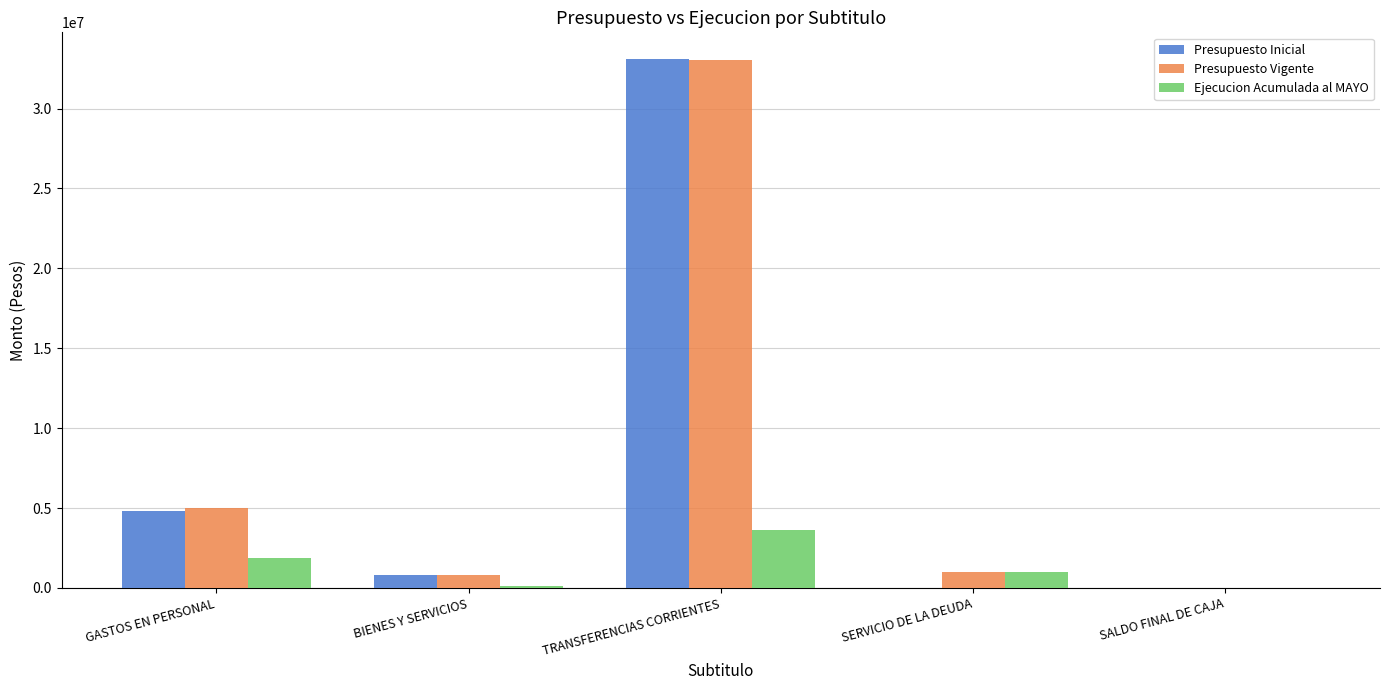

Where does the Presupuesto Inicial series first go above 822126?

GASTOS EN PERSONAL